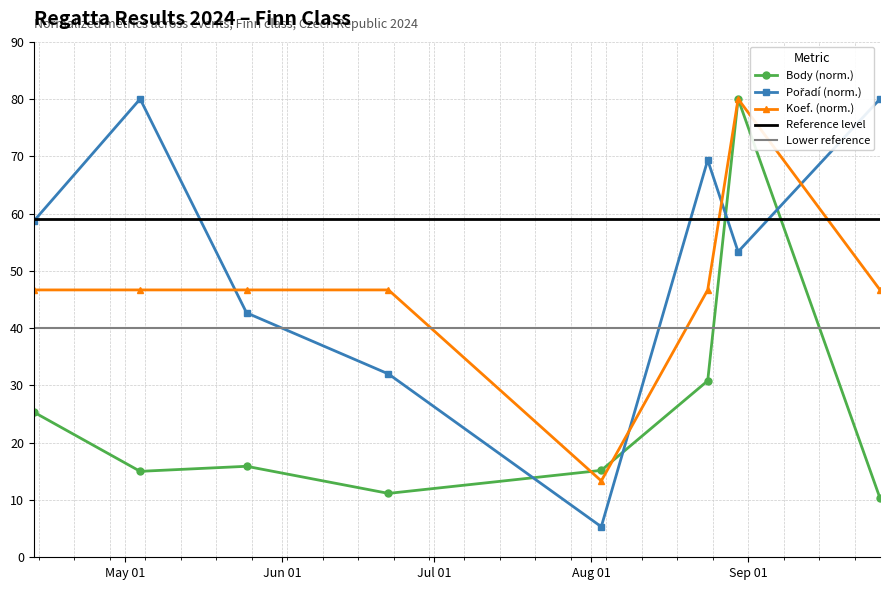

How many values in the Pořadí series are below 58?

4